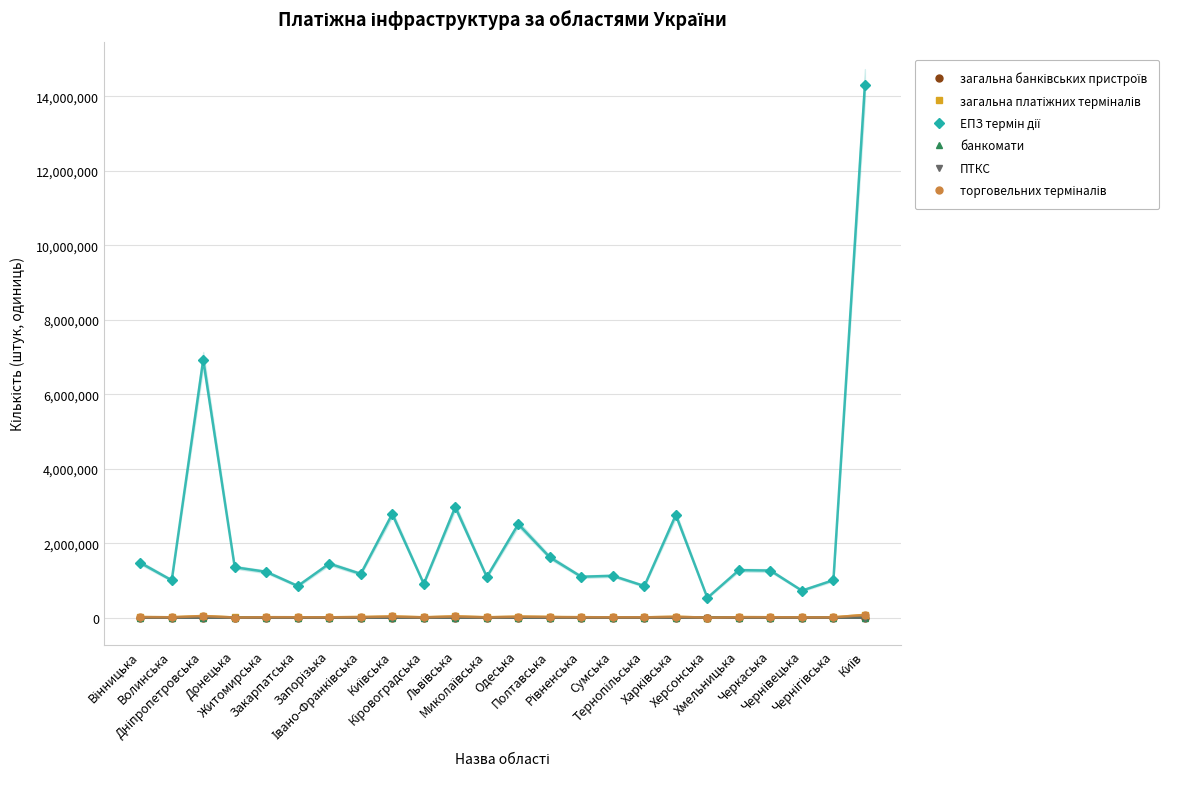

Does the chart have visible grid lines?

Yes